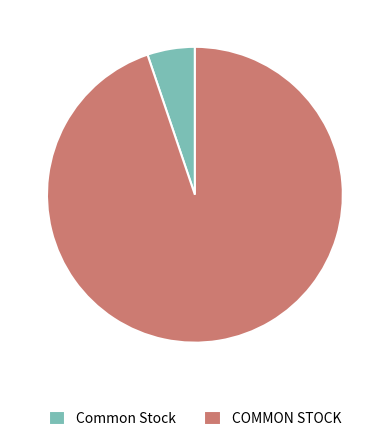

Rank the categories by value from highest to lowest.

COMMON STOCK, Common Stock